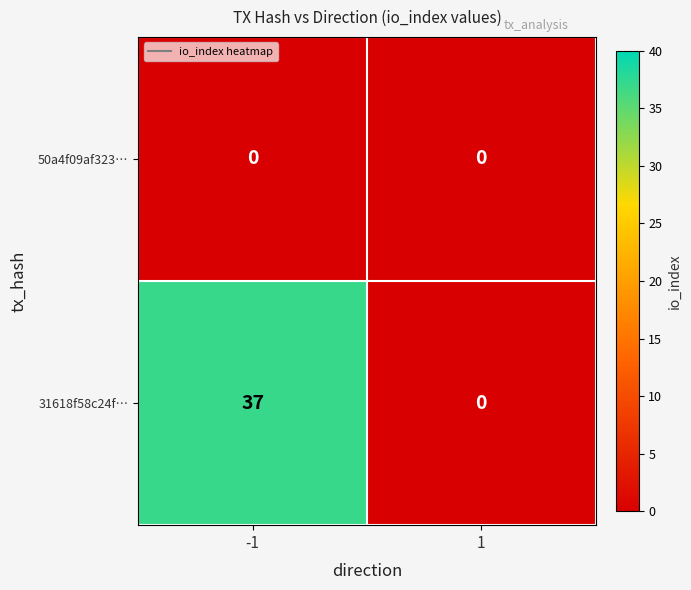

Which series has the largest total across all categories?

31618f58c24f…